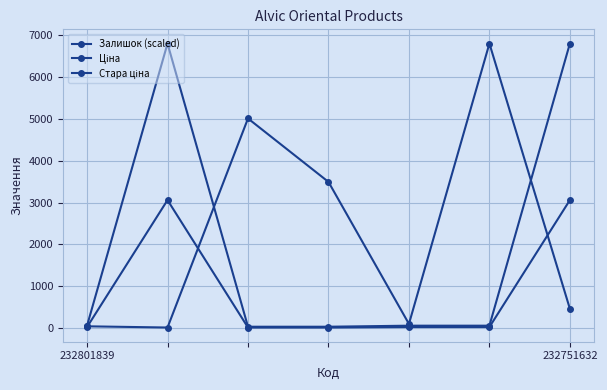

How many interior local peaks does the Ціна series have?

1